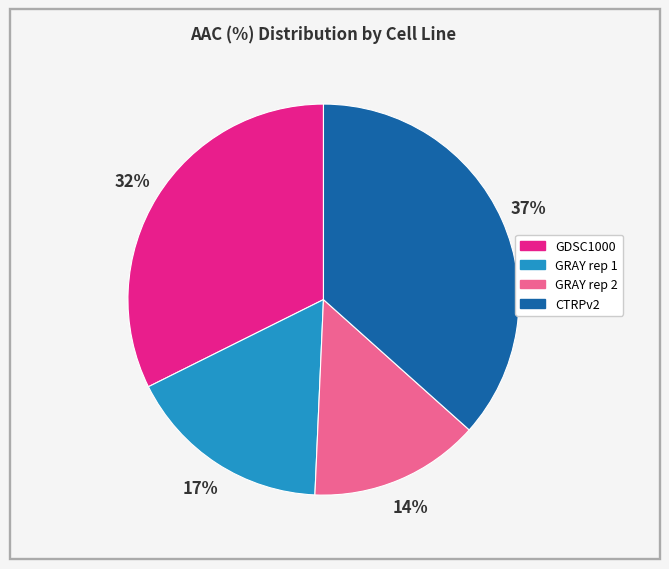

How many segments does this pie chart have?

4